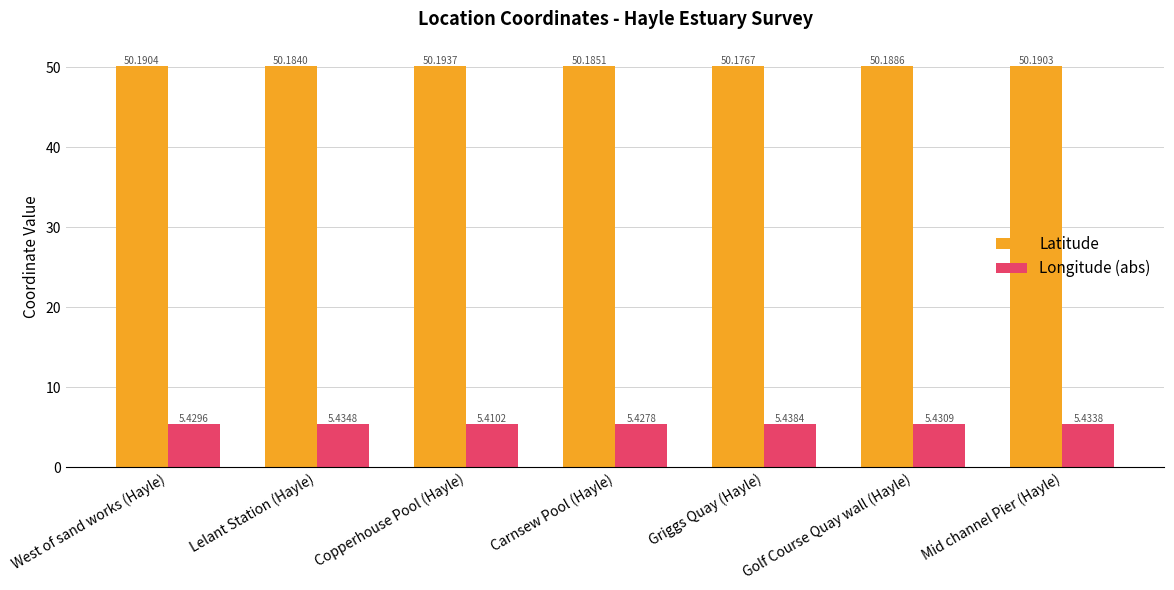

What are all the series names shown in the legend?

Latitude, Longitude (abs)